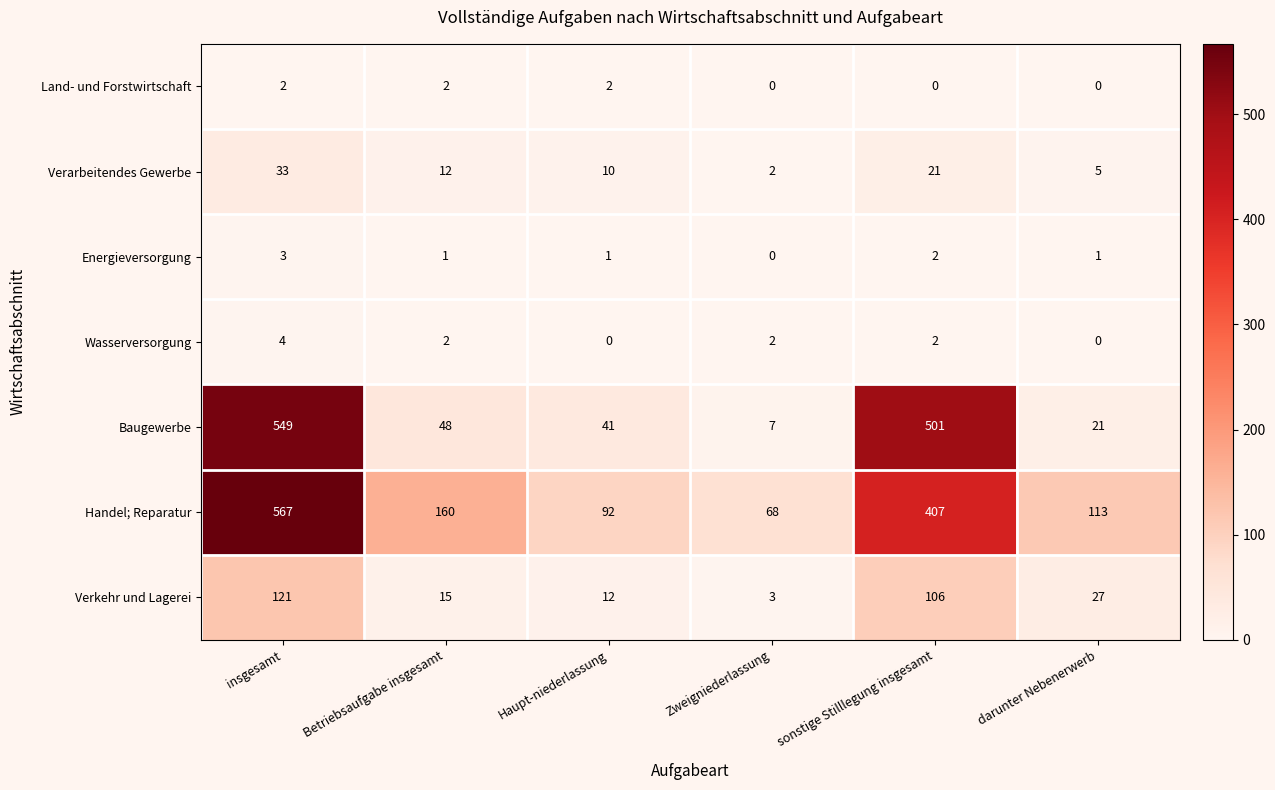

What is the difference between the highest and lowest values at insgesamt?

565